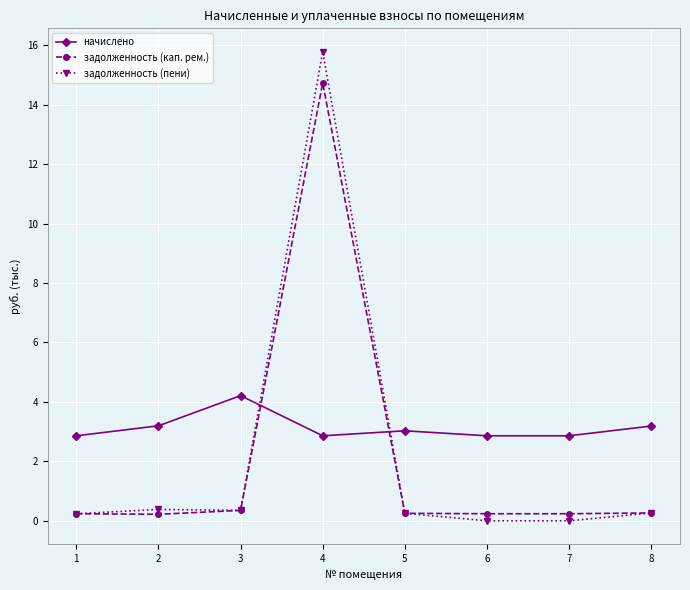

What is the difference between the highest and lowest values at 2?

3.0